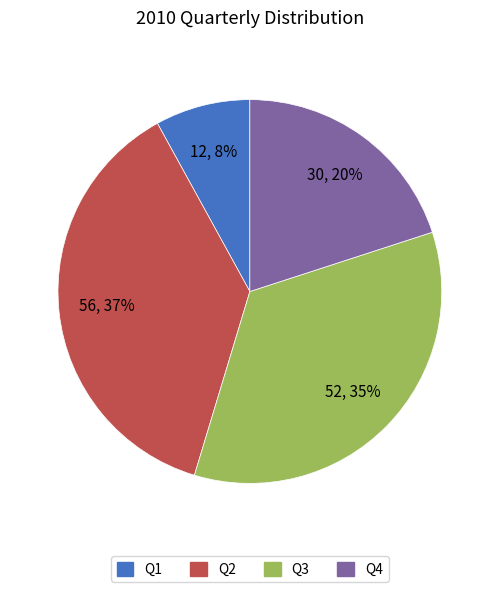

What percentage is the Q2 slice, to the nearest percent?

37%